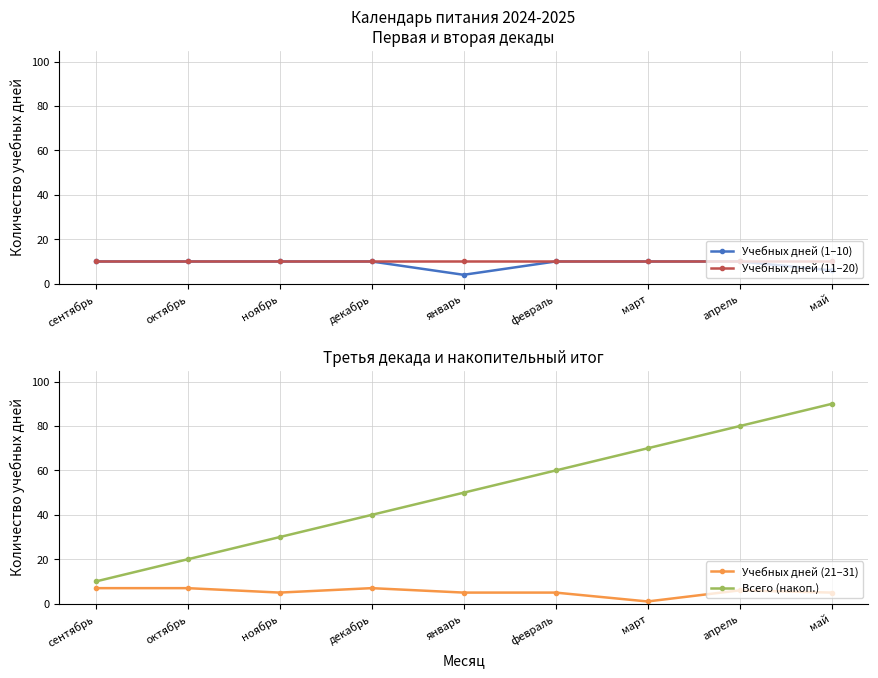

At how many categories does at least one series exceed 33?

6